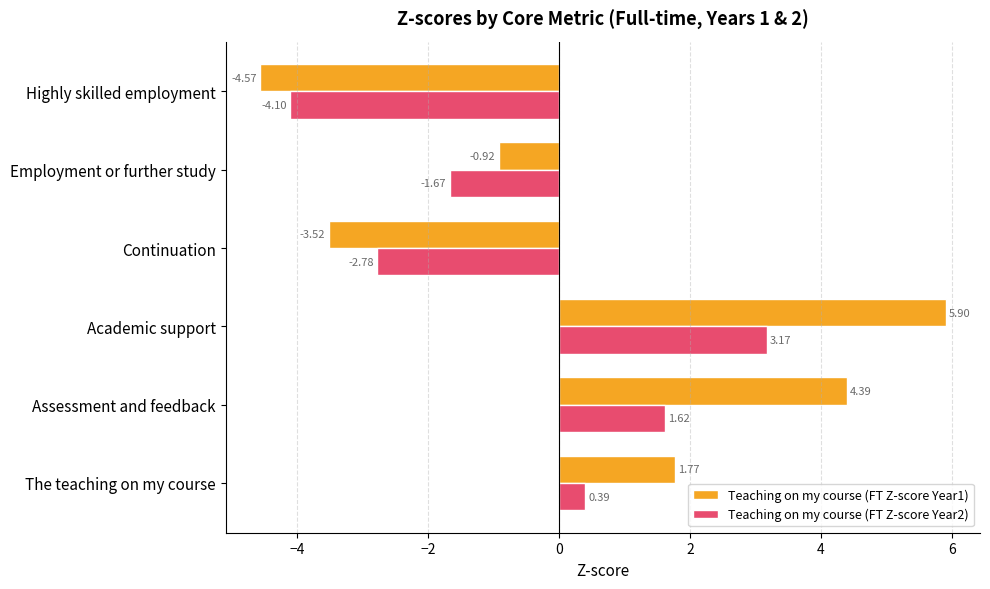

List the series in order of their peak value, highest first.

Teaching on my course (FT Z-score Year1), Teaching on my course (FT Z-score Year2)